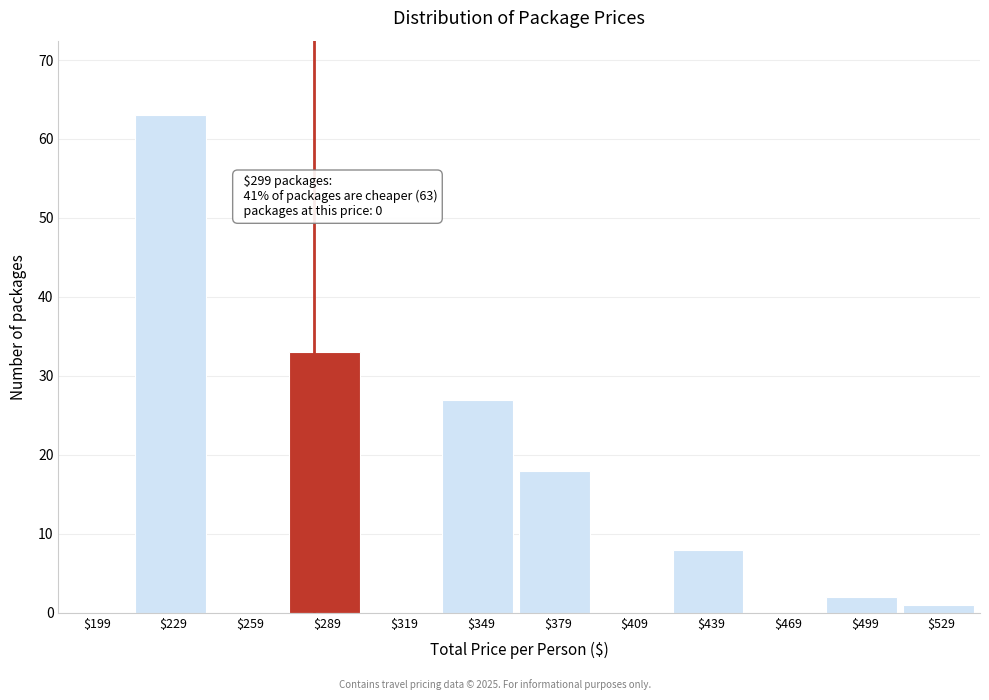

True or false: the data shows 4 at $379.

False